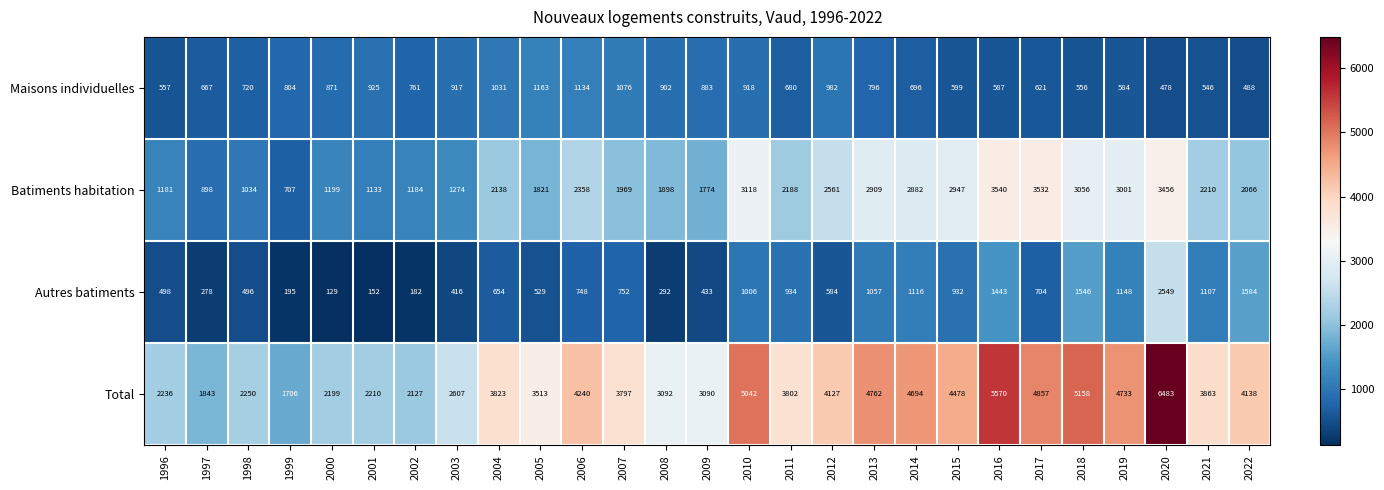

Which series changed the most between 2009 and 2010?

Total